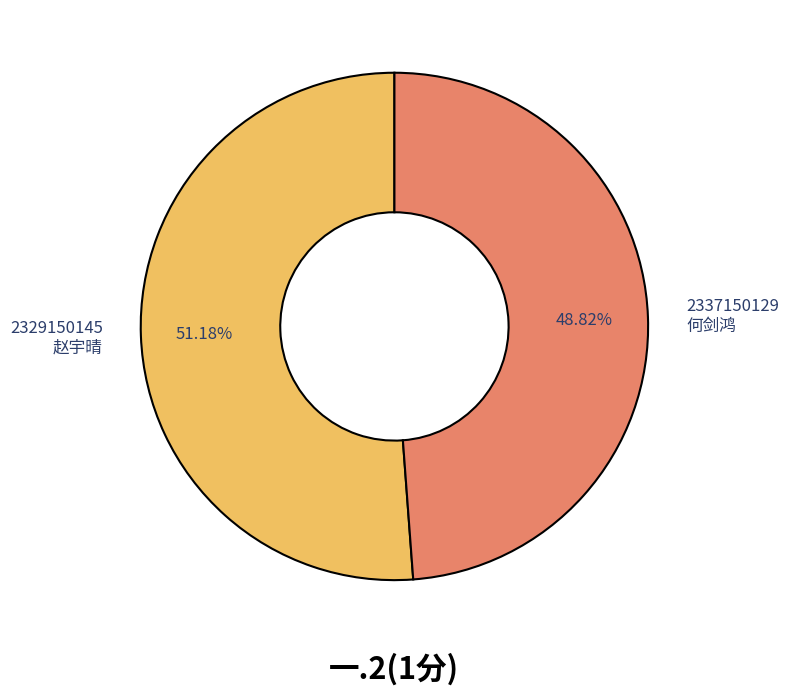

Between 2337150129 and 2329150145, which is larger?

2329150145